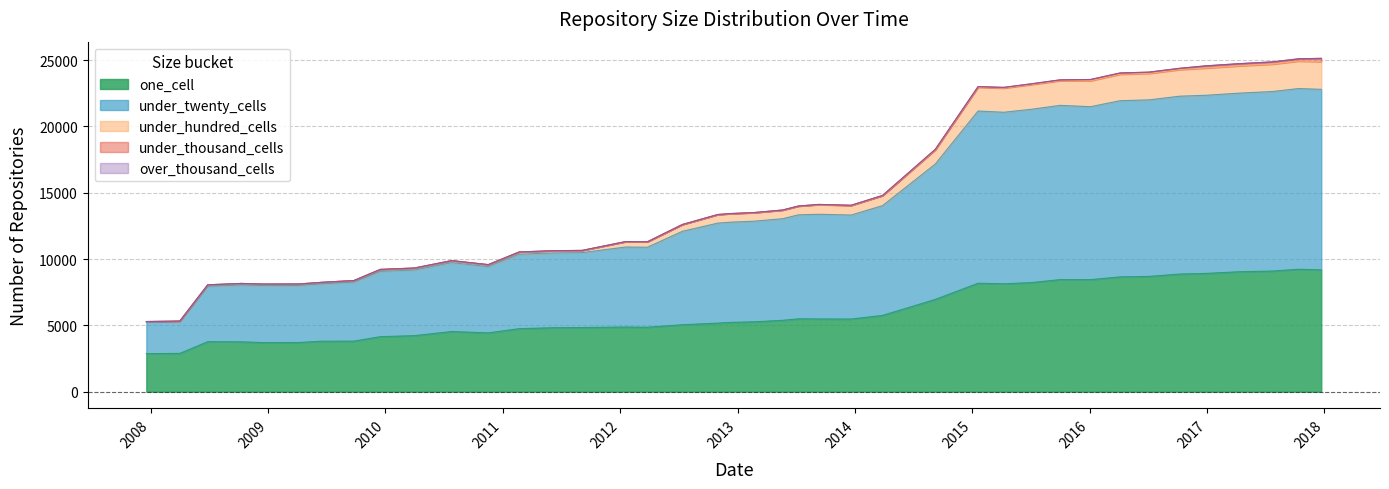

Rank the categories by over_thousand_cells value from lowest to highest.

2014-03-28, 2015-04-09, 2008-10-10, 2013-09-10, 2009-04-06, 2012-07-13, 2014-09-08, 2016-10-07, 2010-07-26, 2016-07-04, 2016-01-04, 2016-04-05, 2011-06-10, 2012-01-18, 2008-04-01, 2010-04-01, 2017-10-12, 2017-07-24, 2009-09-25, 2017-04-12, 2007-12-19, 2009-12-16, 2011-09-05, 2010-11-17, 2012-12-11, 2015-10-01, 2016-12-27, 2009-06-17, 2013-02-20, 2012-10-31, 2013-05-21, 2012-03-26, 2015-07-03, 2013-07-09, 2015-01-19, 2008-12-17, 2011-02-21, 2008-06-27, 2013-12-20, 2017-12-22